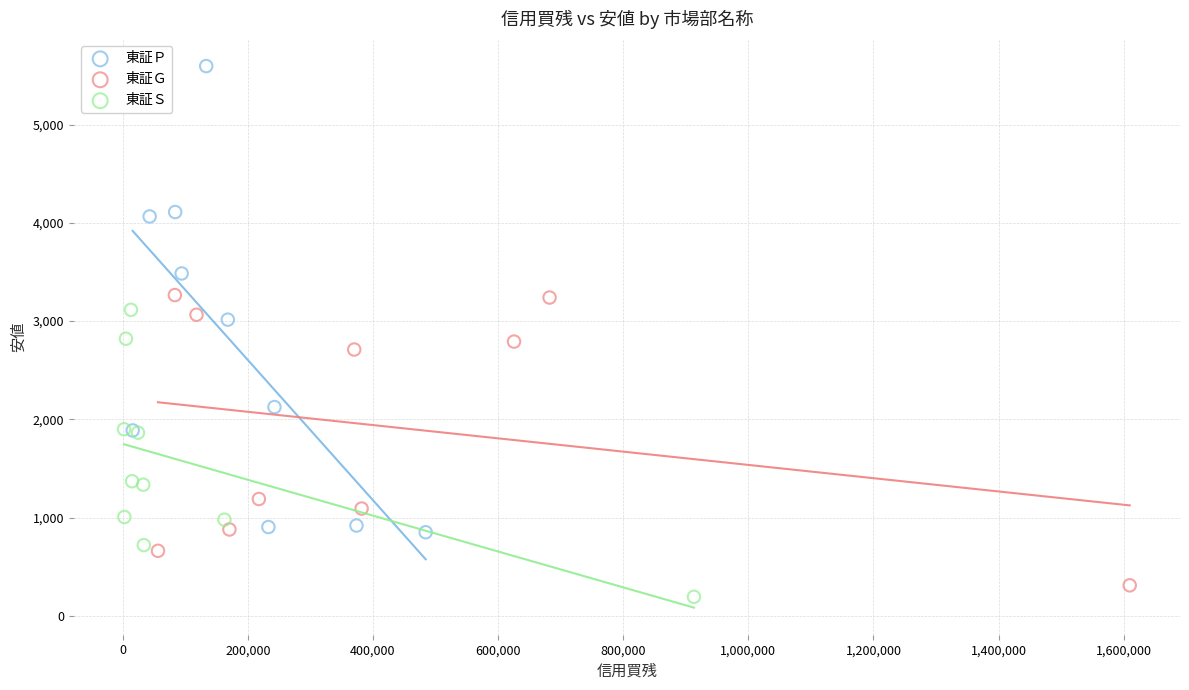

What are all the series names shown in the legend?

東証Ｐ, 東証Ｇ, 東証Ｓ